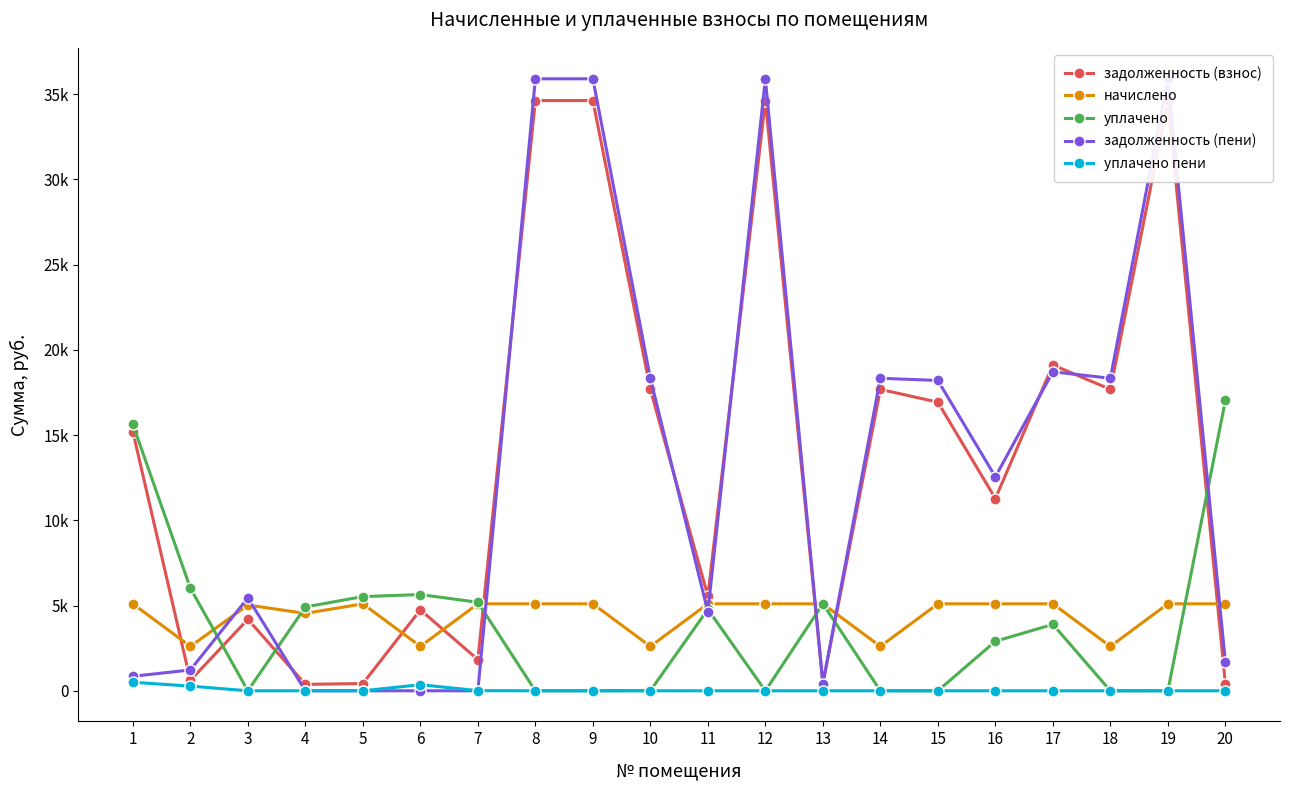

What is the sum of all задолженность (пени) values?

262327.0